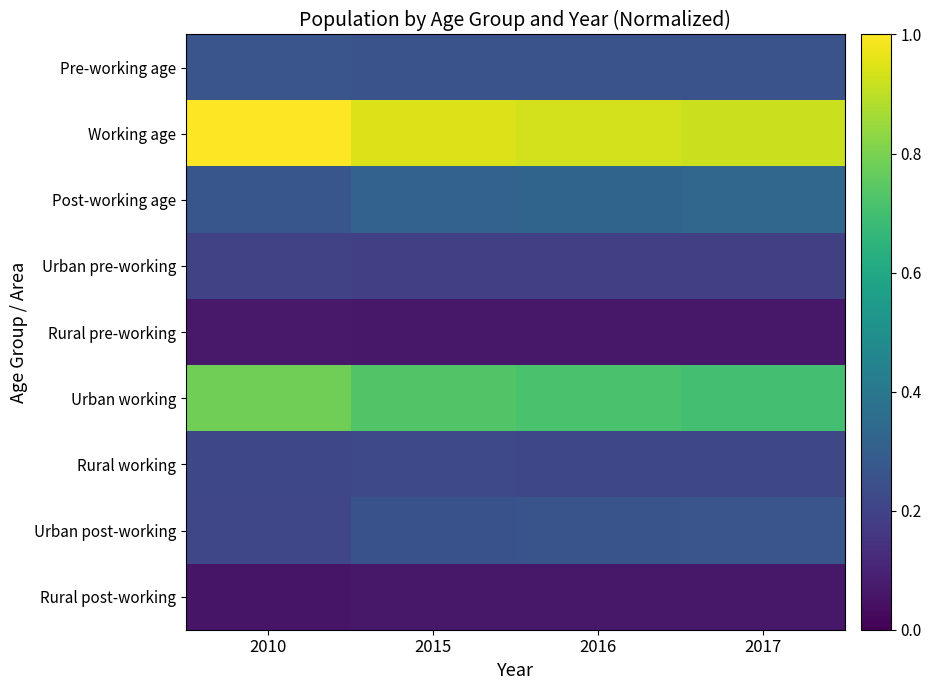

At which category is the sum across all series the highest?

2010